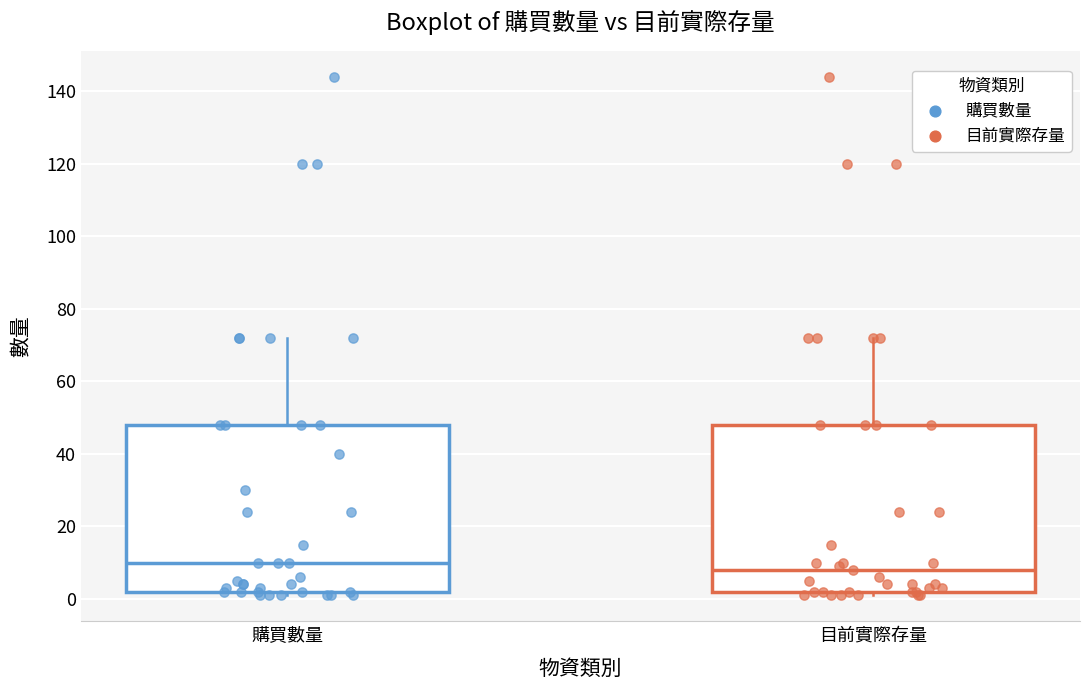

Which box's median line is the highest?

購買數量